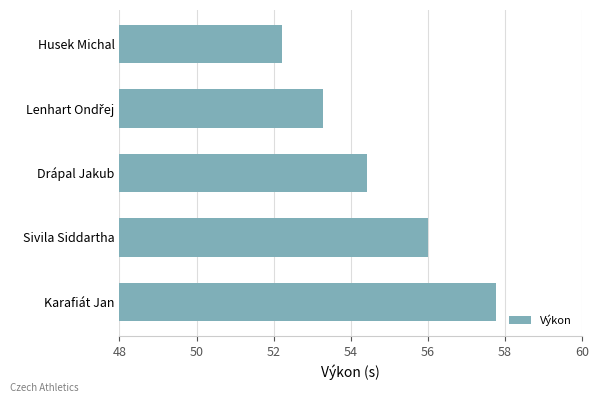

Count the number of data series in this chart.

1